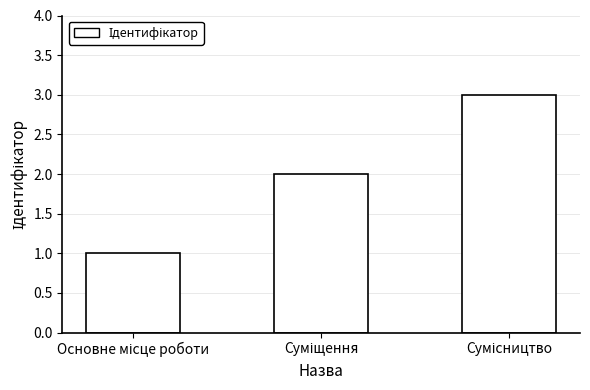

What is the greatest value displayed?

3